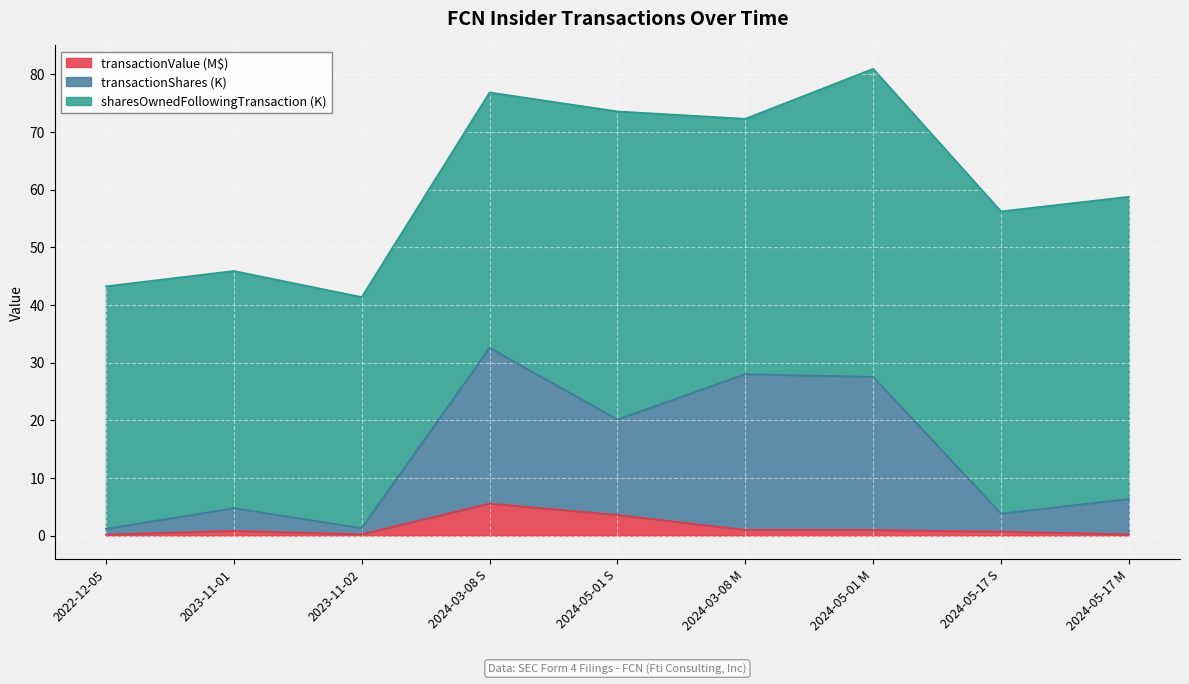

What is the label of the 2nd point from the left?

2023-11-01